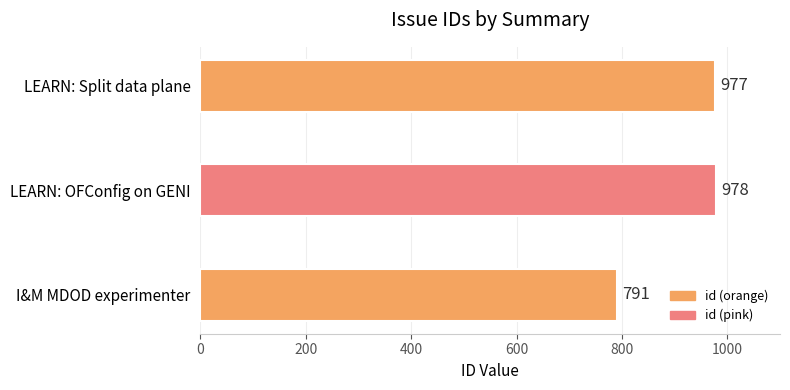

List the labels in order of value, largest first.

LEARN: OFConfig on GENI, LEARN: Split data plane, I&M MDOD experimenter